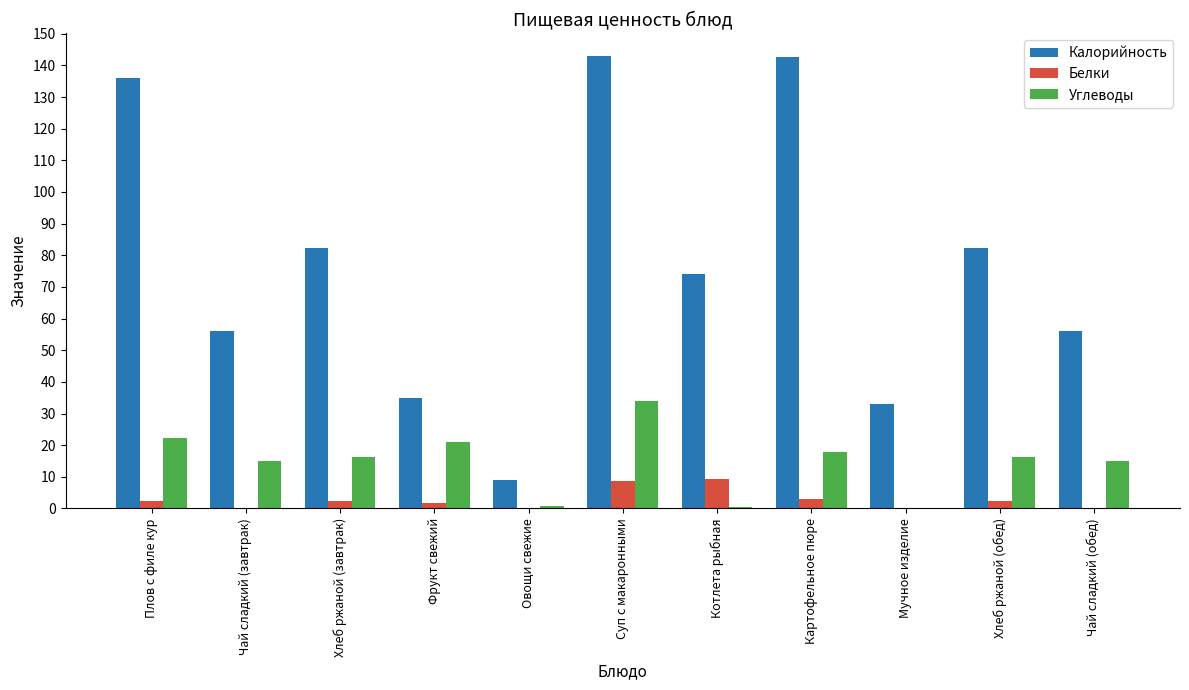

Which series changed the most between Овощи свежие and Мучное изделие?

Калорийность